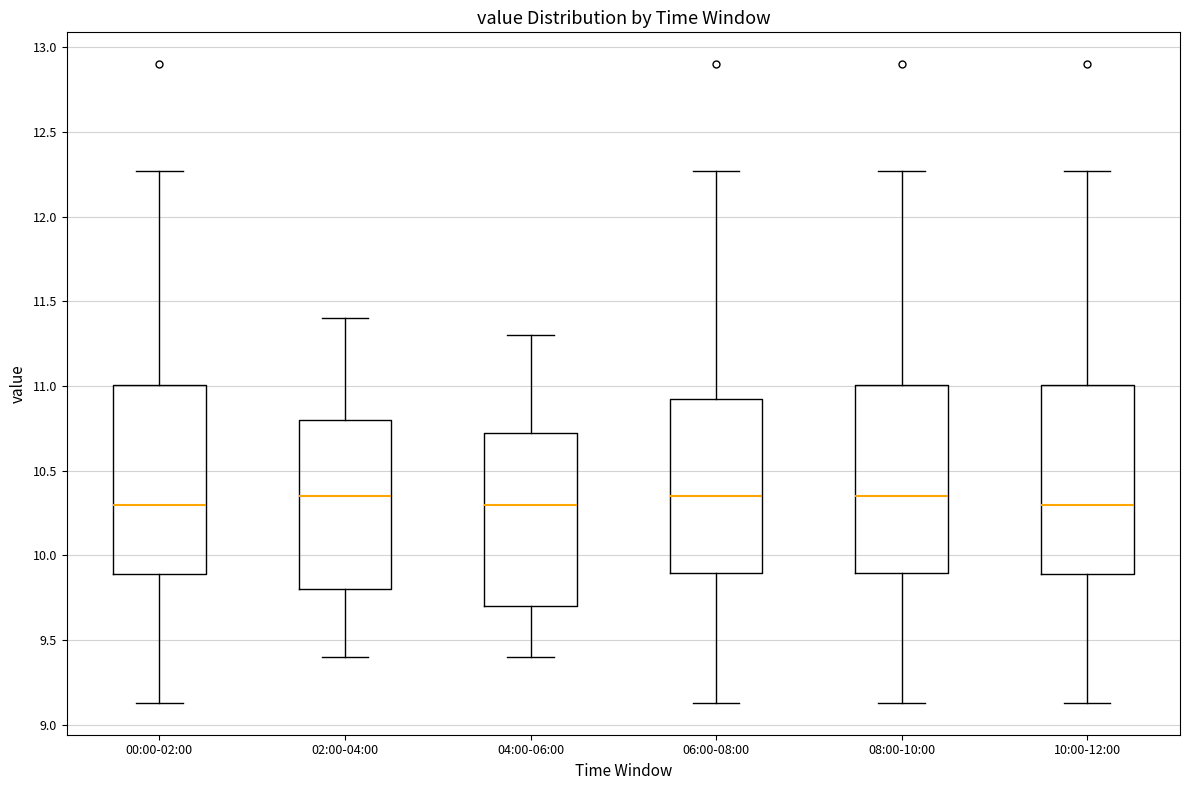

Where does the upper whisker of the box for 06:00-08:00 end on the y-axis? The values are not printed on the chart, so give them approximately, as read against the axis.

12.25